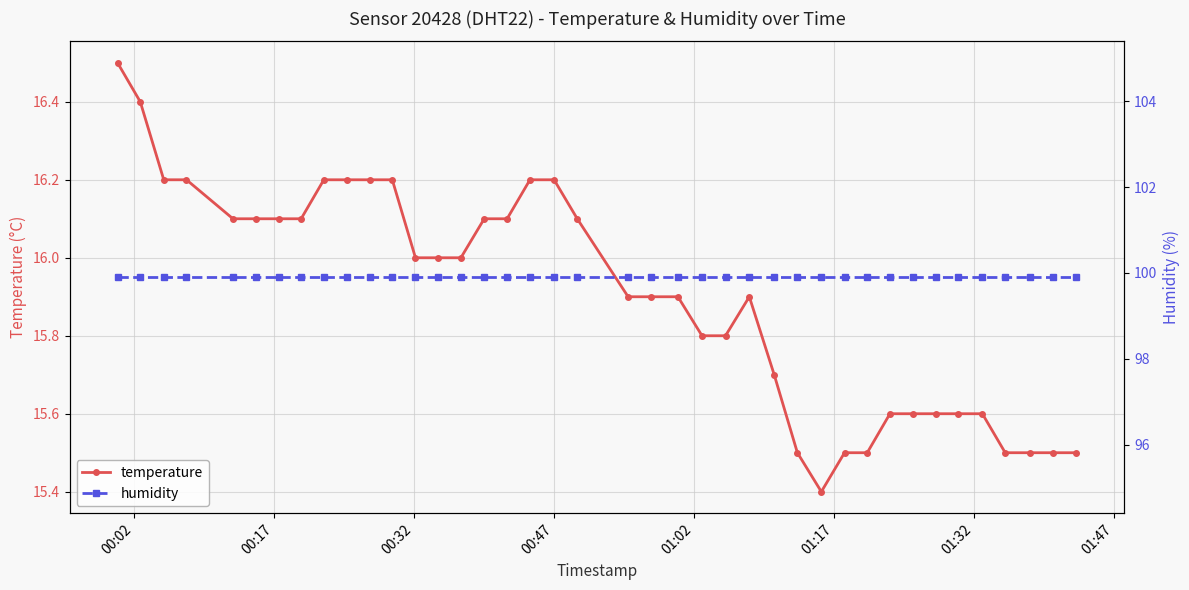

Reading left to right, what are all the values shown in this chart?

temperature: 16.5	16.4	16.2	16.2	16.1	16.1	16.1	16.1	16.2	16.2	16.2	16.2	16.0	16.0	16.0	16.1	16.1	16.2	16.2	16.1	15.9	15.9	15.9	15.8	15.8	15.9	15.7	15.5	15.4	15.5	15.5	15.6	15.6	15.6	15.6	15.6	15.5	15.5	15.5	15.5
humidity: 99.9	99.9	99.9	99.9	99.9	99.9	99.9	99.9	99.9	99.9	99.9	99.9	99.9	99.9	99.9	99.9	99.9	99.9	99.9	99.9	99.9	99.9	99.9	99.9	99.9	99.9	99.9	99.9	99.9	99.9	99.9	99.9	99.9	99.9	99.9	99.9	99.9	99.9	99.9	99.9